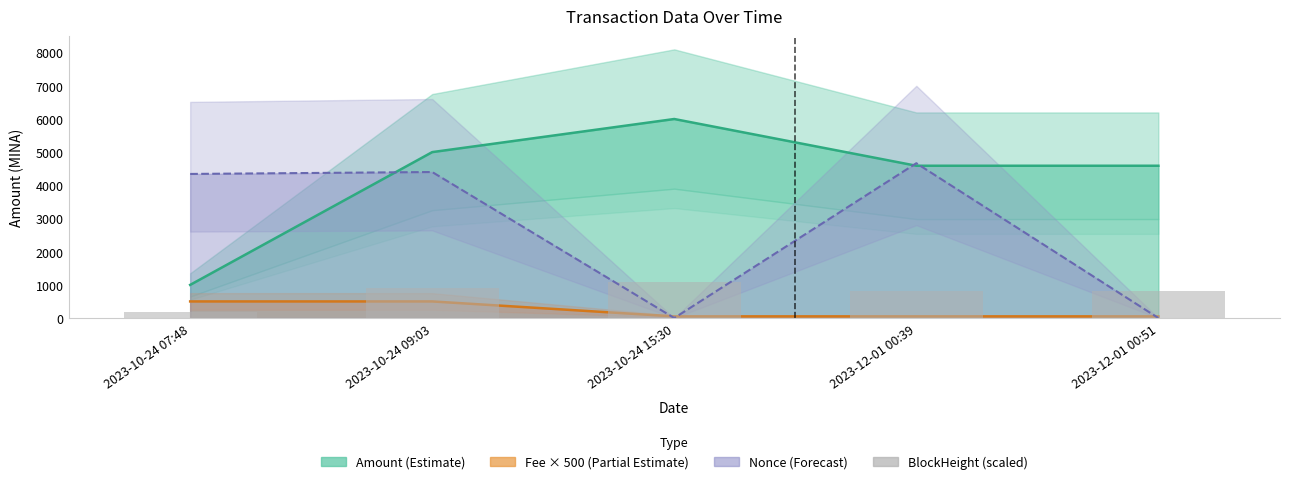

Which label corresponds to the smallest value in the chart?

2023-10-24 07:48